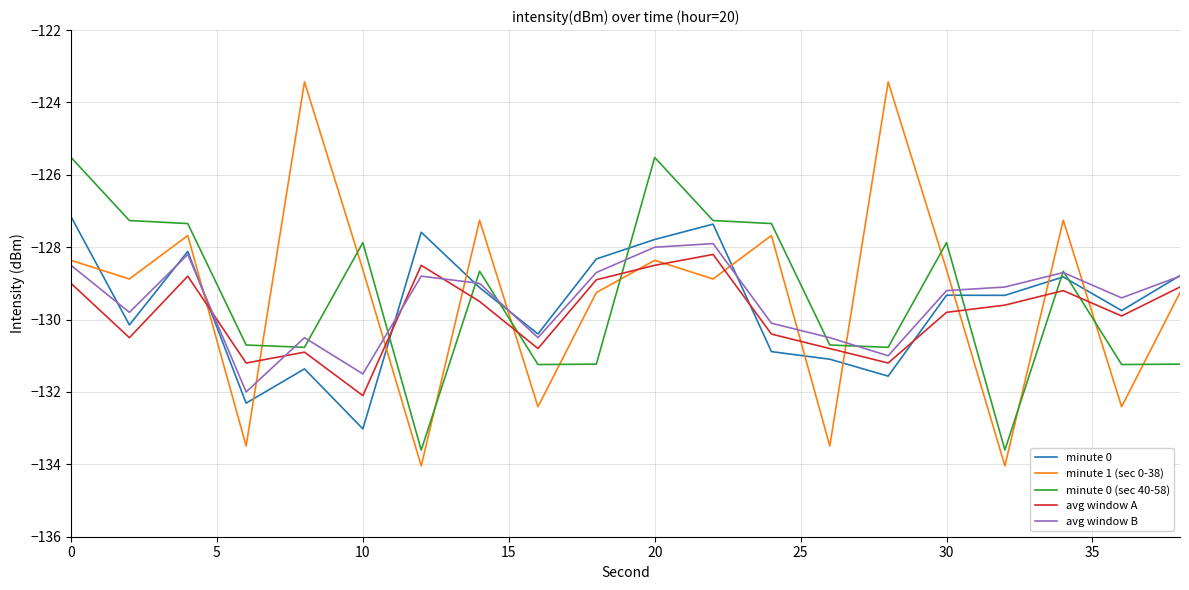

Does the chart have visible grid lines?

Yes